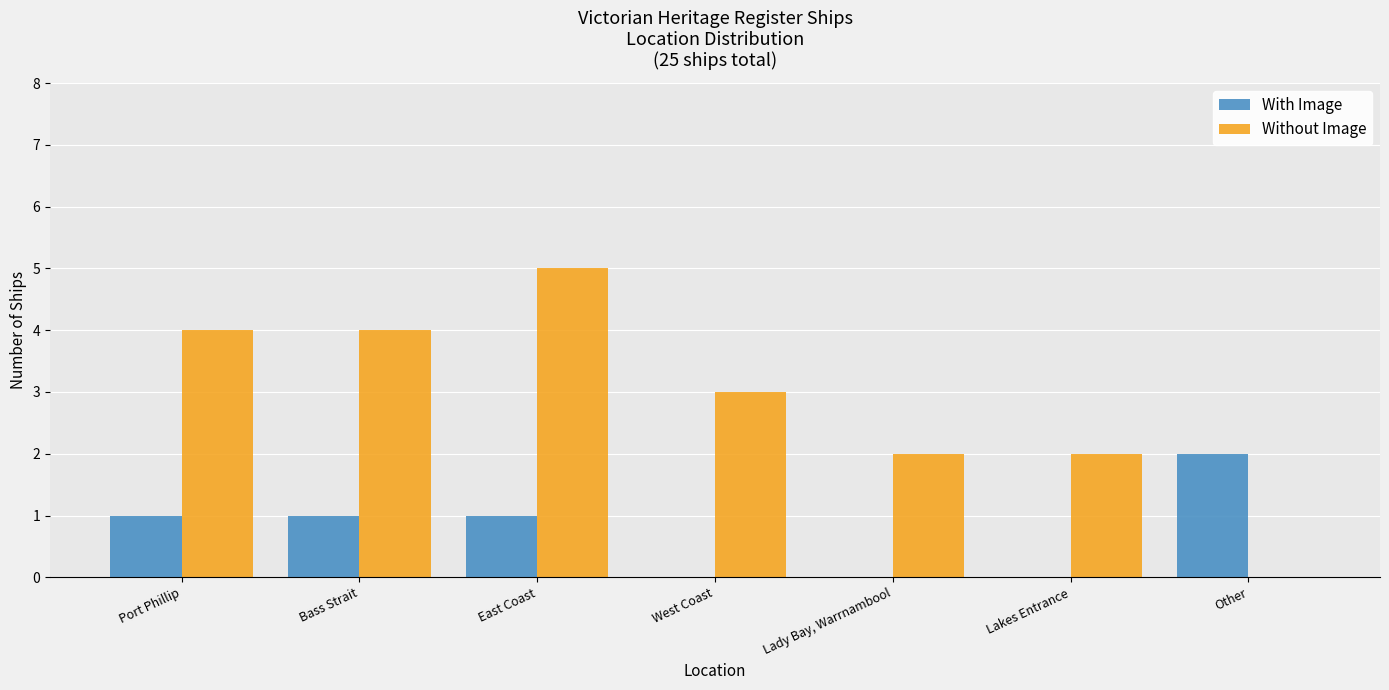

Which series changed the most between West Coast and Other?

Without Image